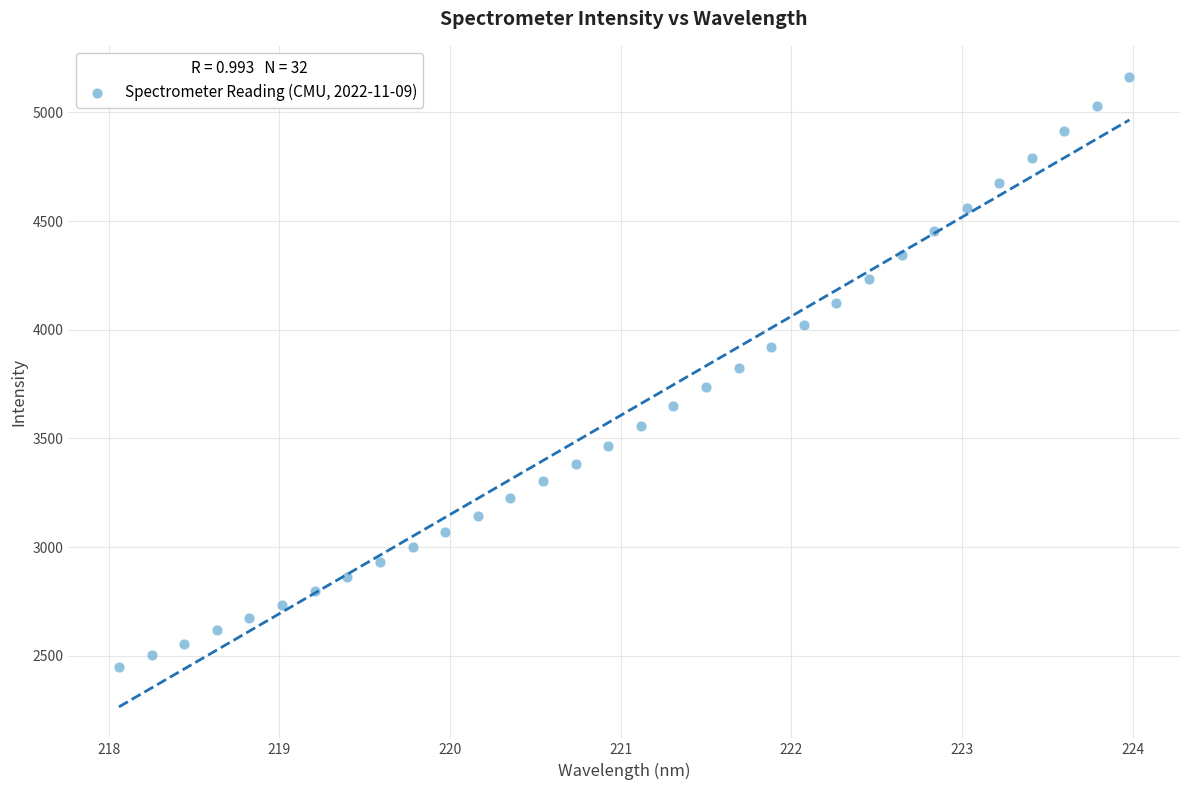

What is the range of X values (max minus min)?

5.9